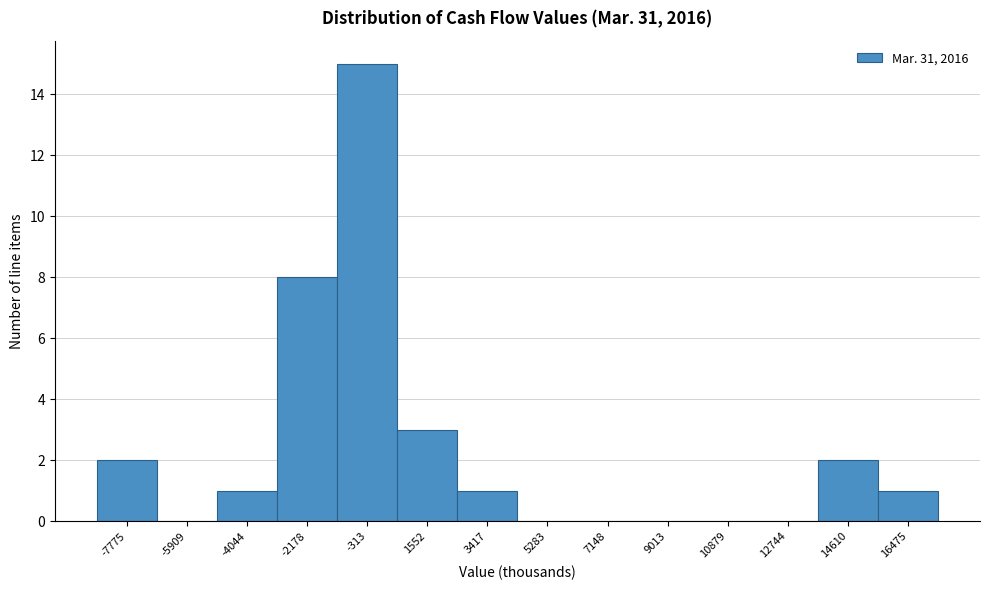

Reading left to right, list all the values displayed in this chart.

-7775=2	-5909=0	-4044=1	-2178=8	-313=15	1552=3	3417=1	5283=0	7148=0	9013=0	10879=0	12744=0	14610=2	16475=1